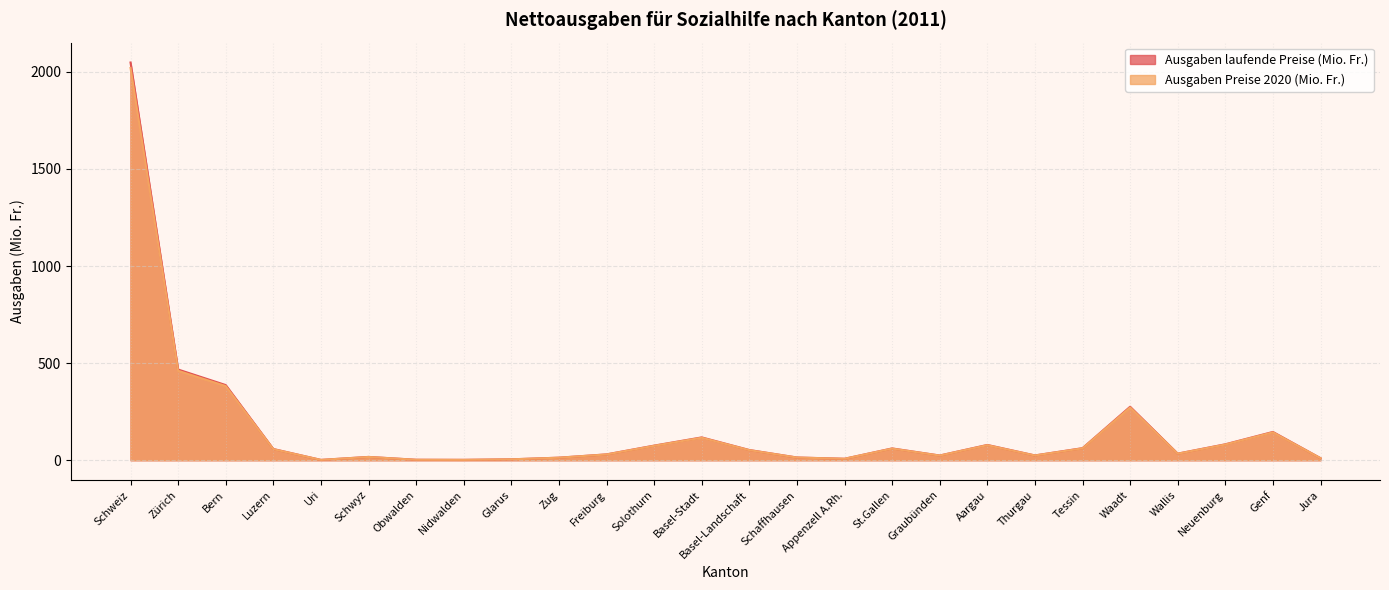

True or false: Ausgaben Preise 2020 (Mio. Fr.) and Ausgaben laufende Preise (Mio. Fr.) intersect in this chart.

False